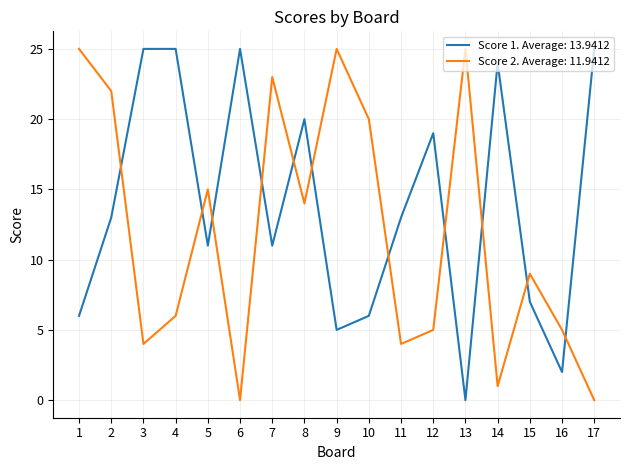

What is the difference between the highest and lowest values at 11?

9